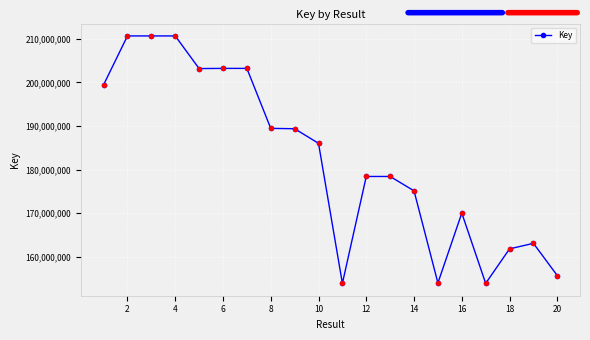

What is the average value?

182525192